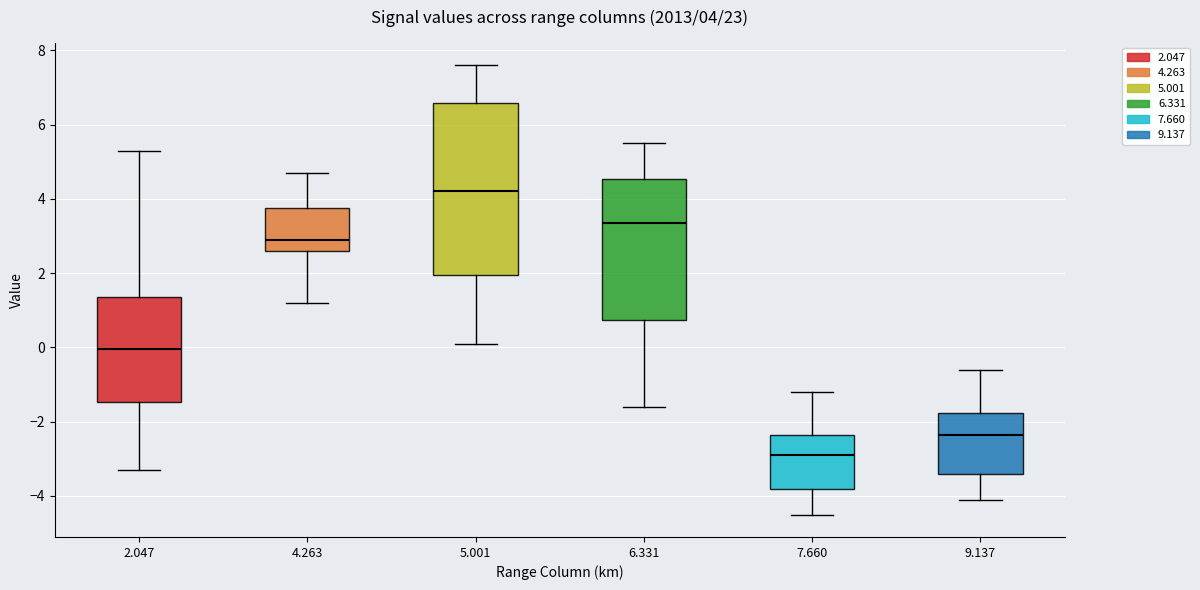

Which box has the highest median line?

5.001